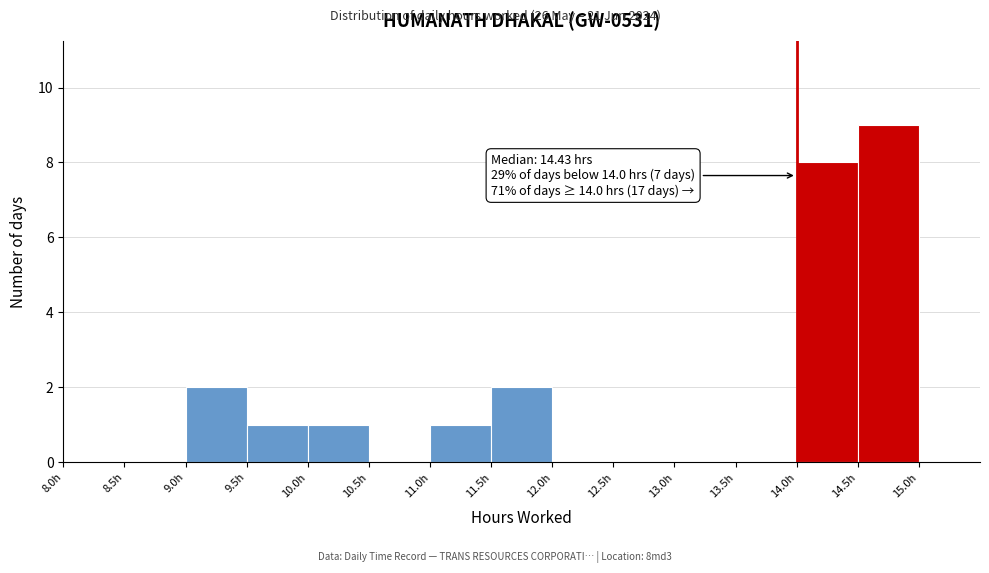

Which range on the x-axis has the tallest bar?

14.5 to 15.0